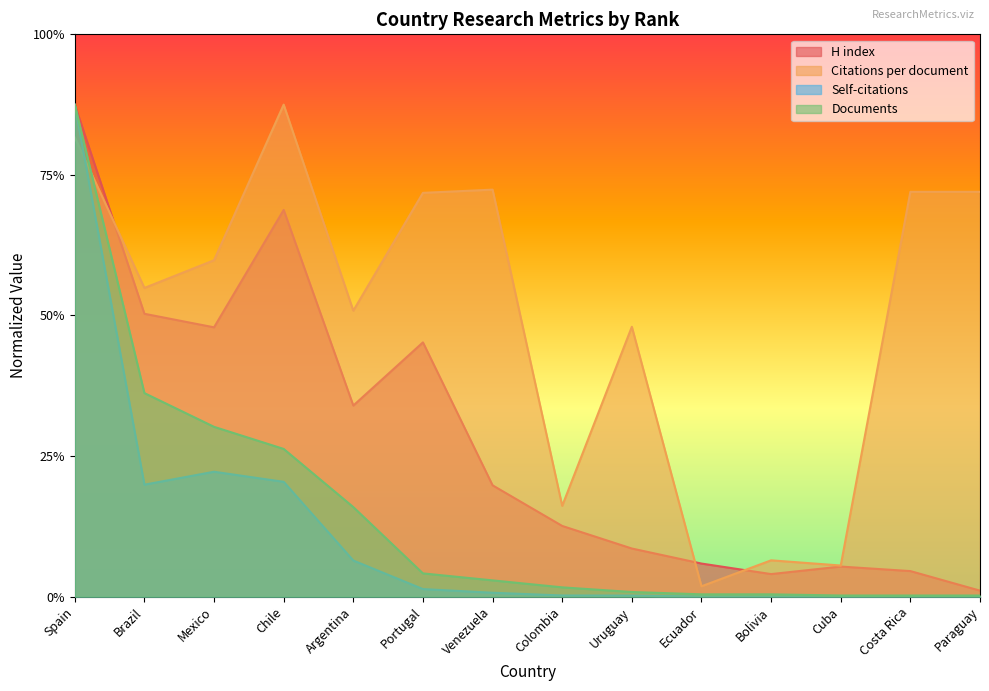

What is the difference between the second highest and second lowest values in the Documents series?

144.0